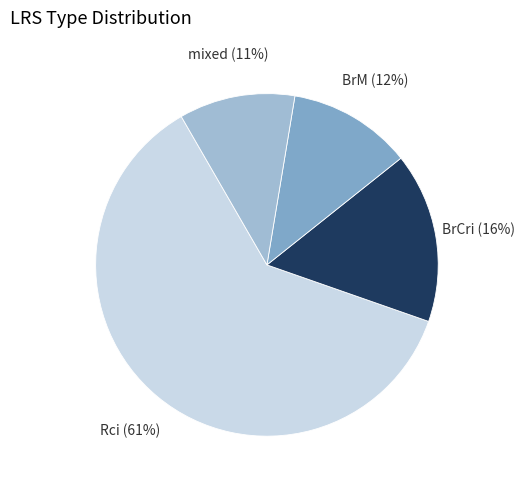

To the nearest percent, what is the difference between the largest and smallest slice percentages?

50%